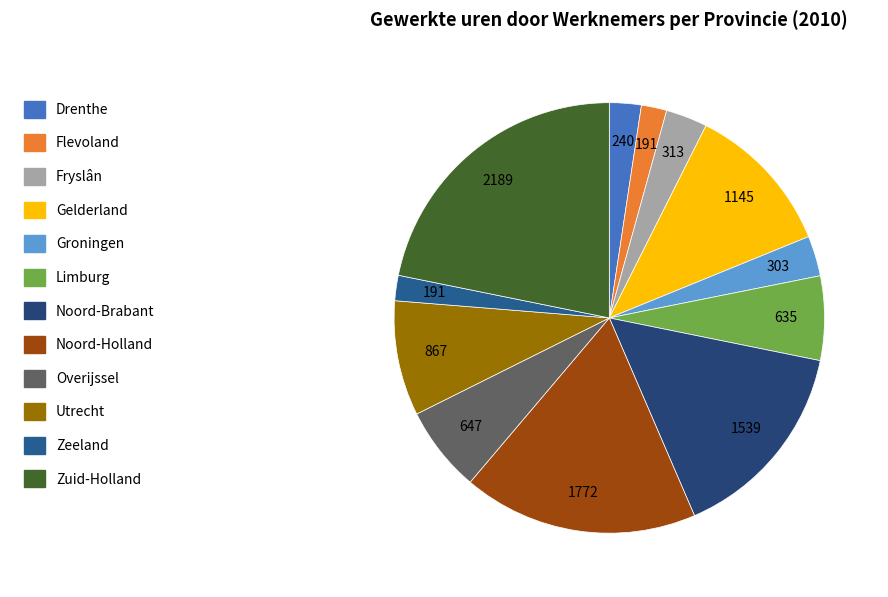

What percentage is the Drenthe slice, to the nearest percent?

2%